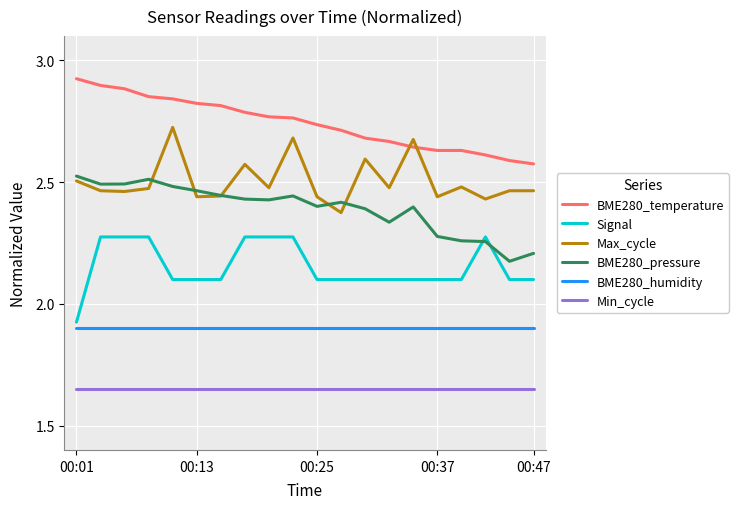

True or false: Max_cycle and BME280_humidity cross at least once.

False